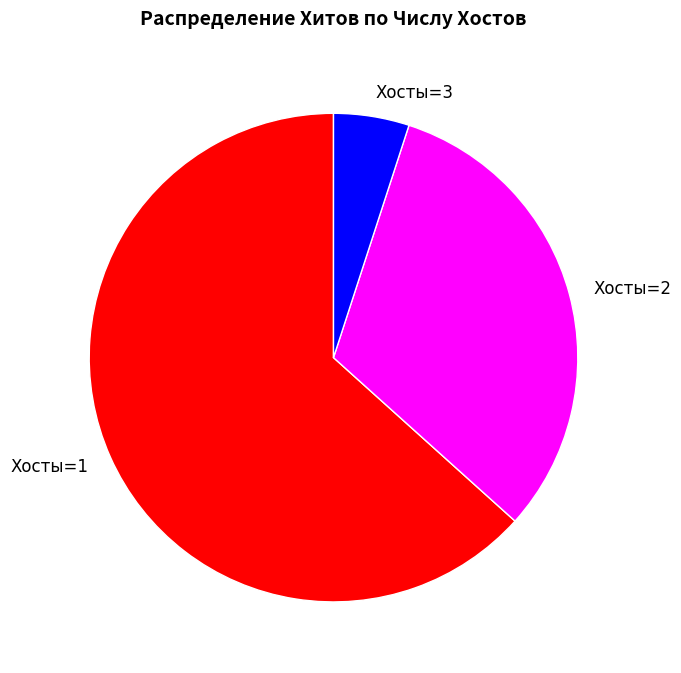

Which has a higher value, Хосты=3 or Хосты=2?

Хосты=2